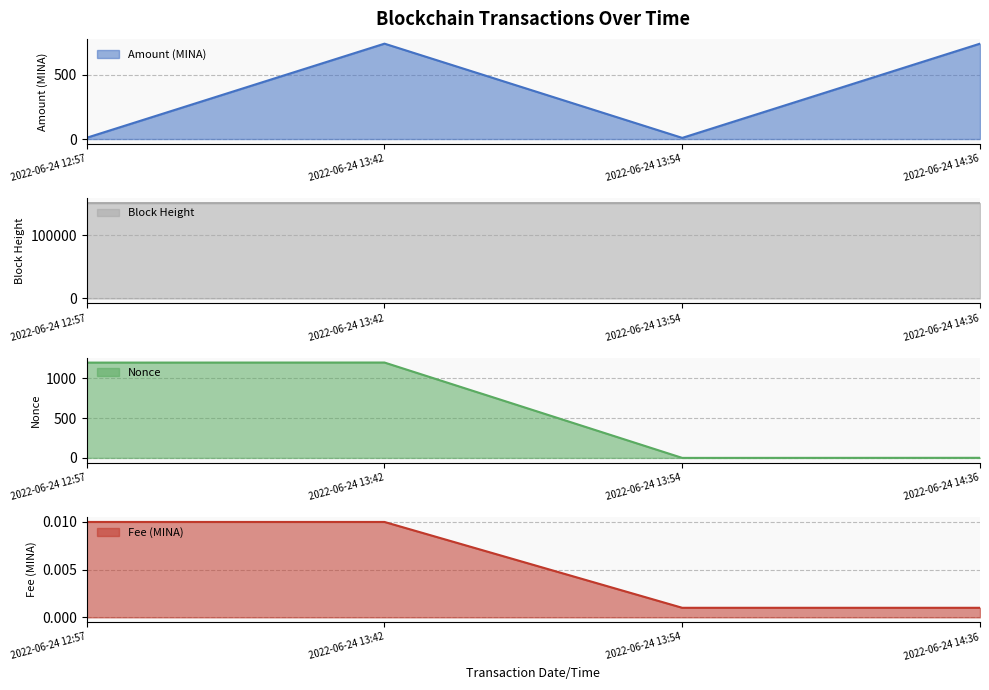

What are all the series names shown in the legend?

Amount, BlockHeight, Nonce, Fee